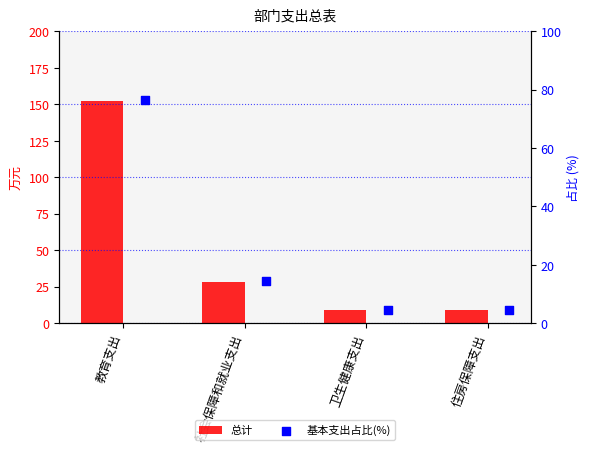

What is the total value across all series at 住房保障支出?

13.9